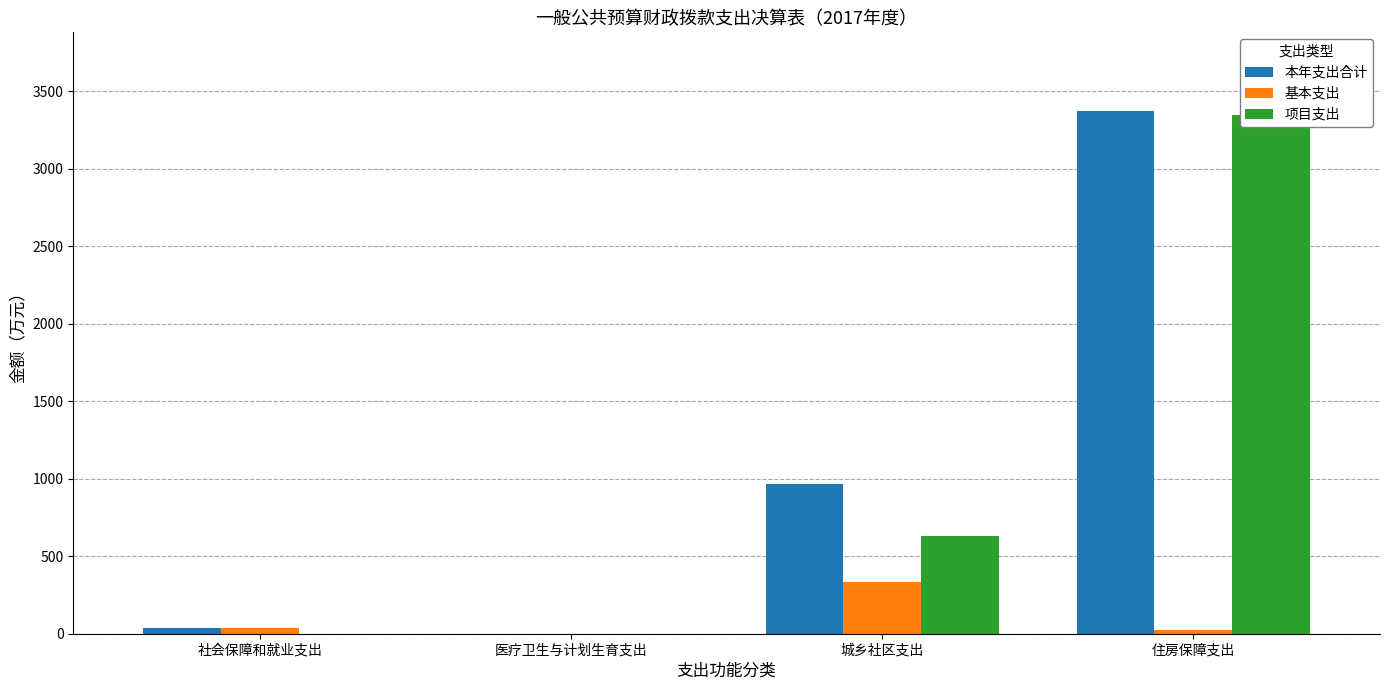

What are all the series names shown in the legend?

本年支出合计, 基本支出, 项目支出